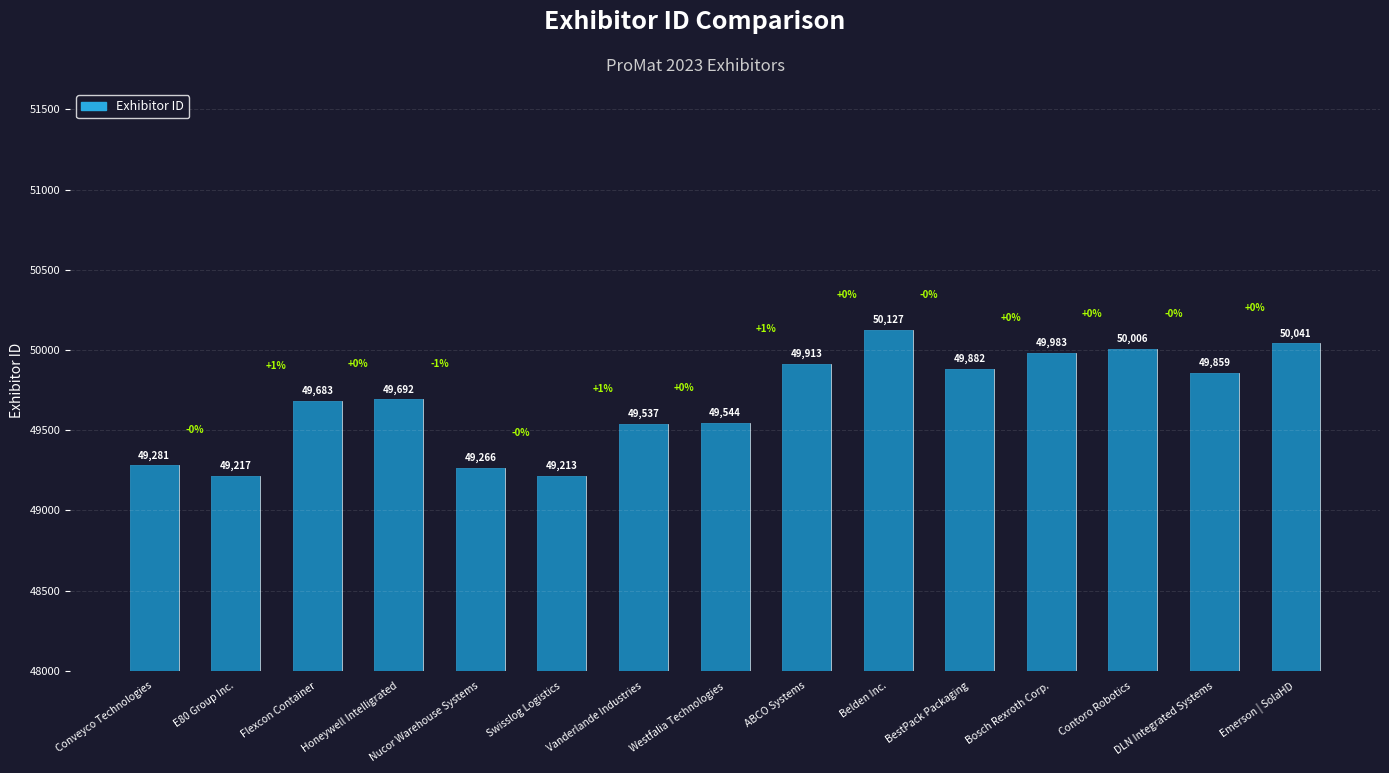

Which has a higher value, Contoro Robotics or DLN Integrated Systems?

Contoro Robotics